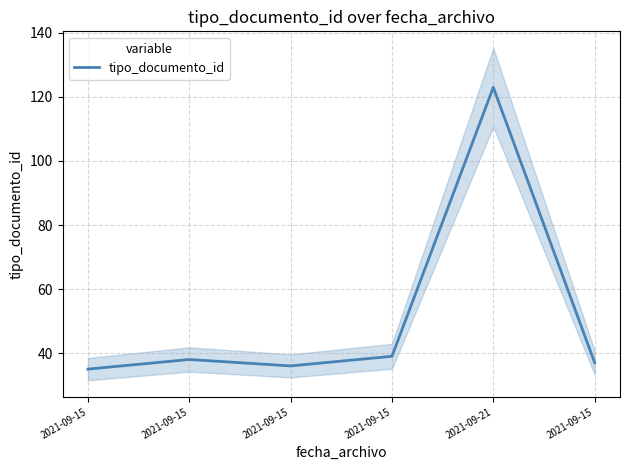

Where is the first local minimum?

2021-09-15